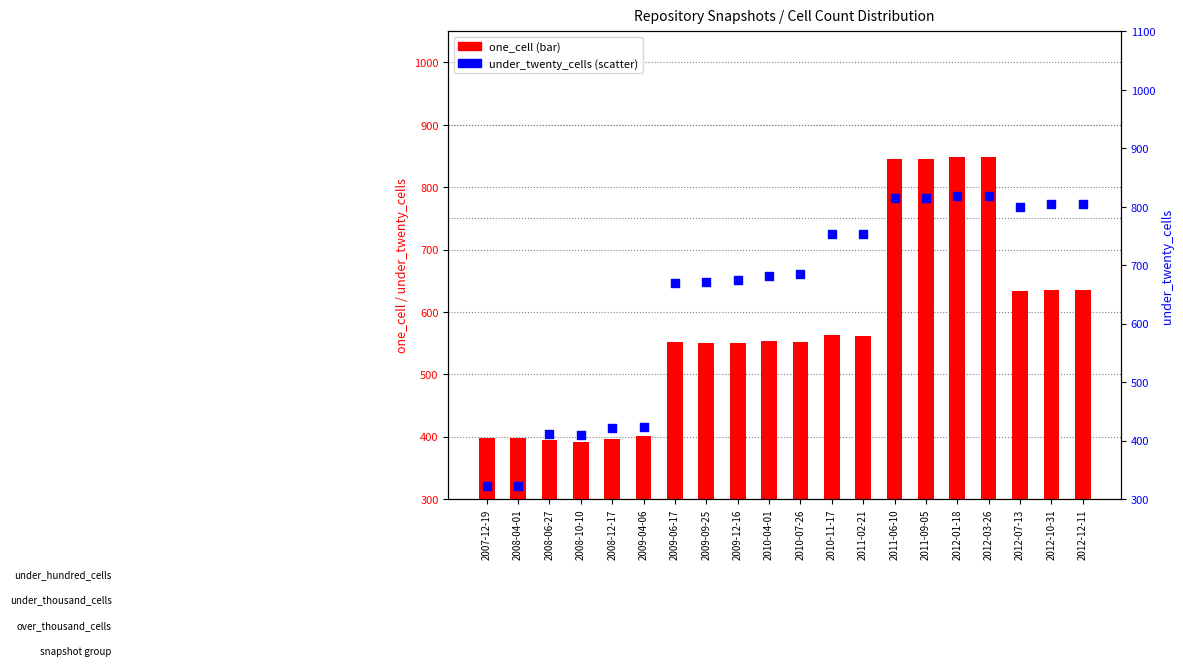

What are all the series names shown in the legend?

one_cell, under_twenty_cells